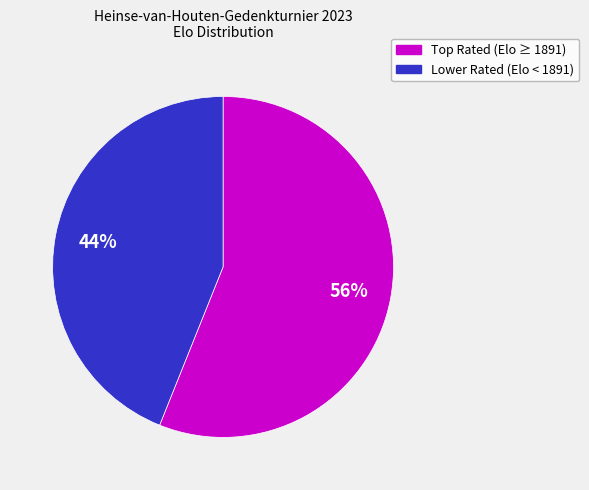

To the nearest percent, what is the difference between the largest and smallest slice percentages?

12%